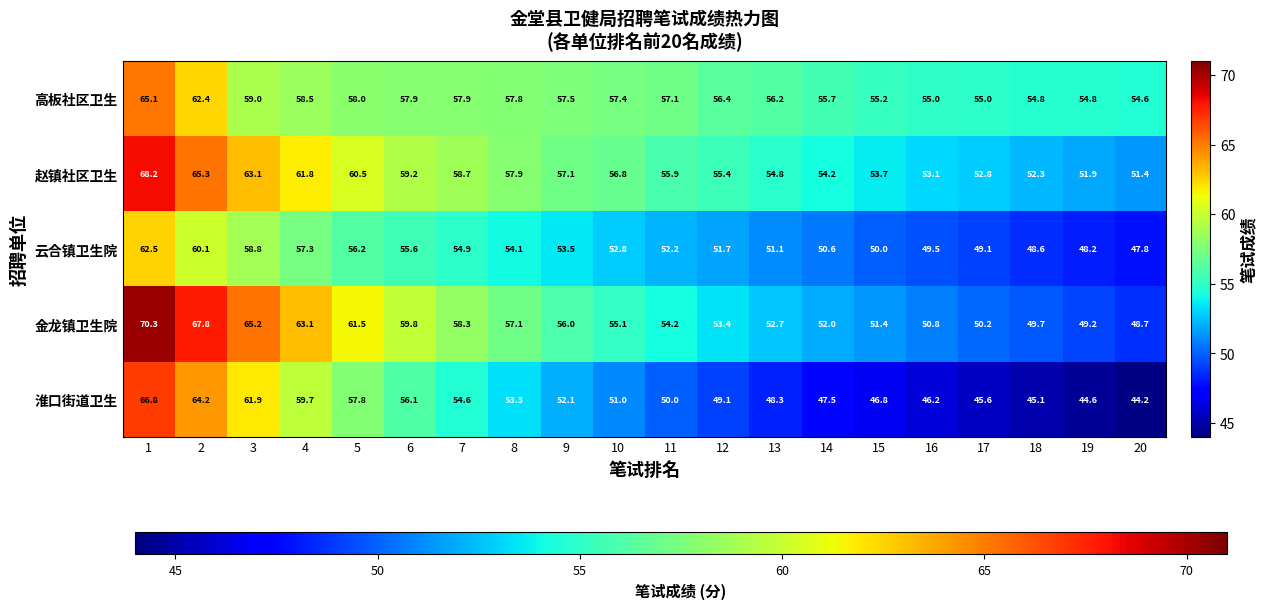

What is the total value across all series at 17?

252.7